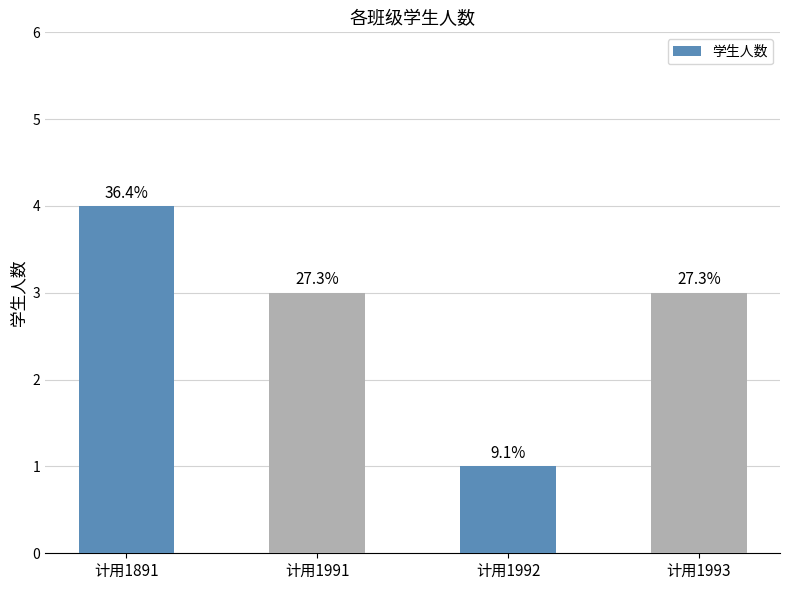

Reading left to right, transcribe all the data shown in this chart.

计用1891=4	计用1991=3	计用1992=1	计用1993=3